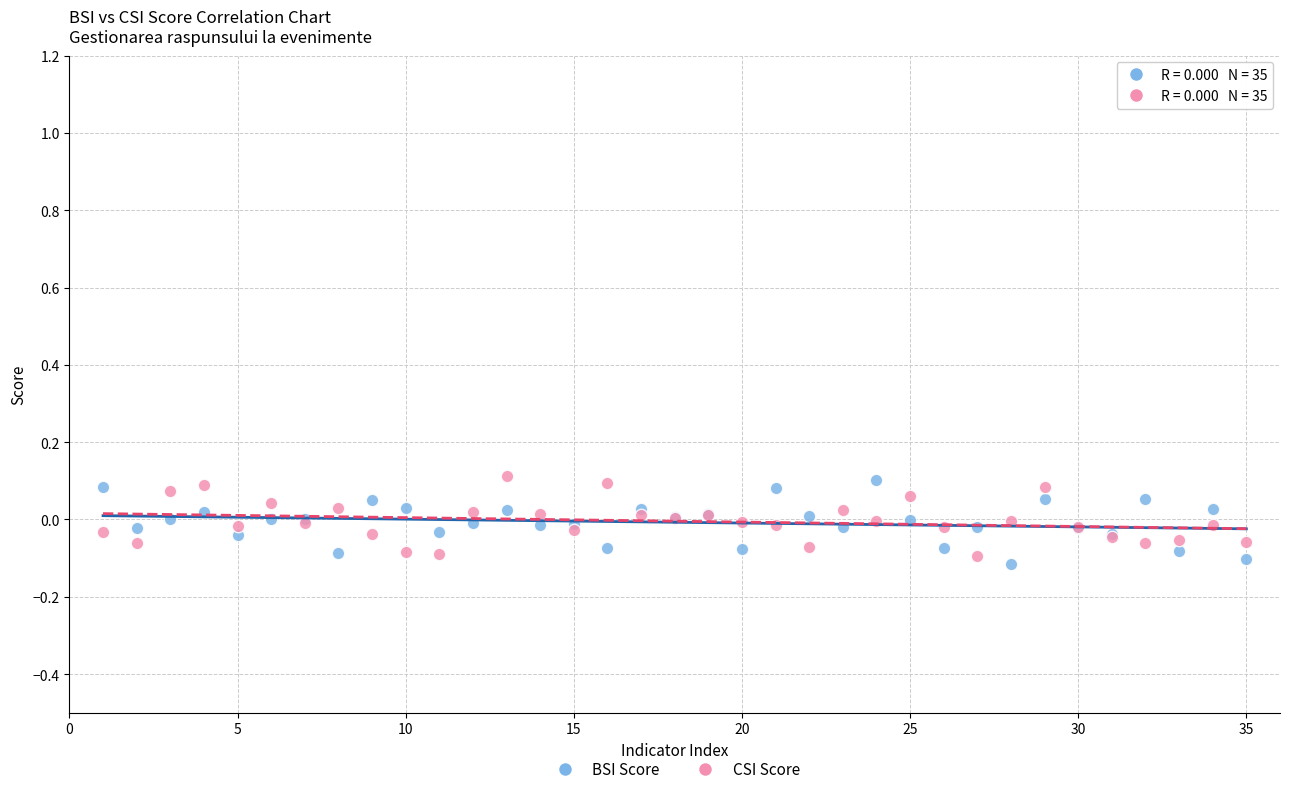

What are all the series names shown in the legend?

BSI Score, CSI Score